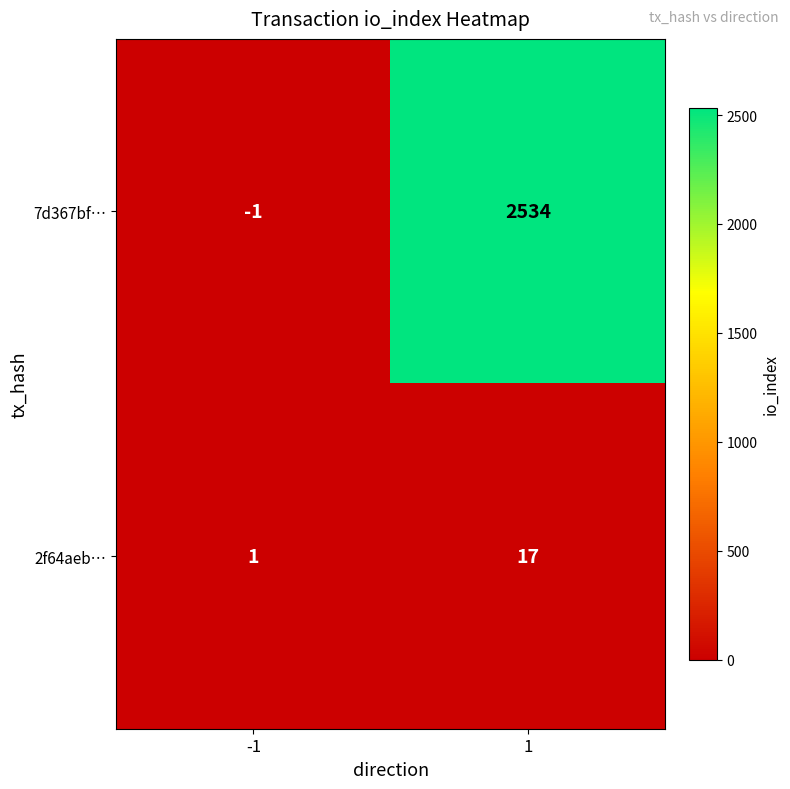

Reading right to left, extract all data points from this chart.

7d367bf…: 1=2534	-1=-1
2f64aeb…: 1=17	-1=1